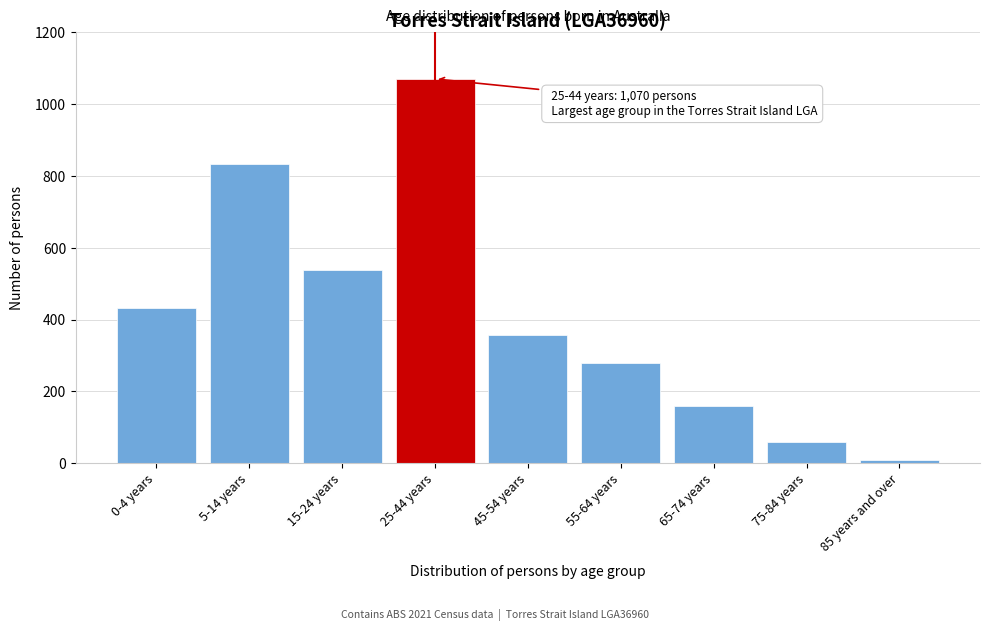

Reading right to left, transcribe all the data shown in this chart.

9	59	160	278	358	1070	538	832	432